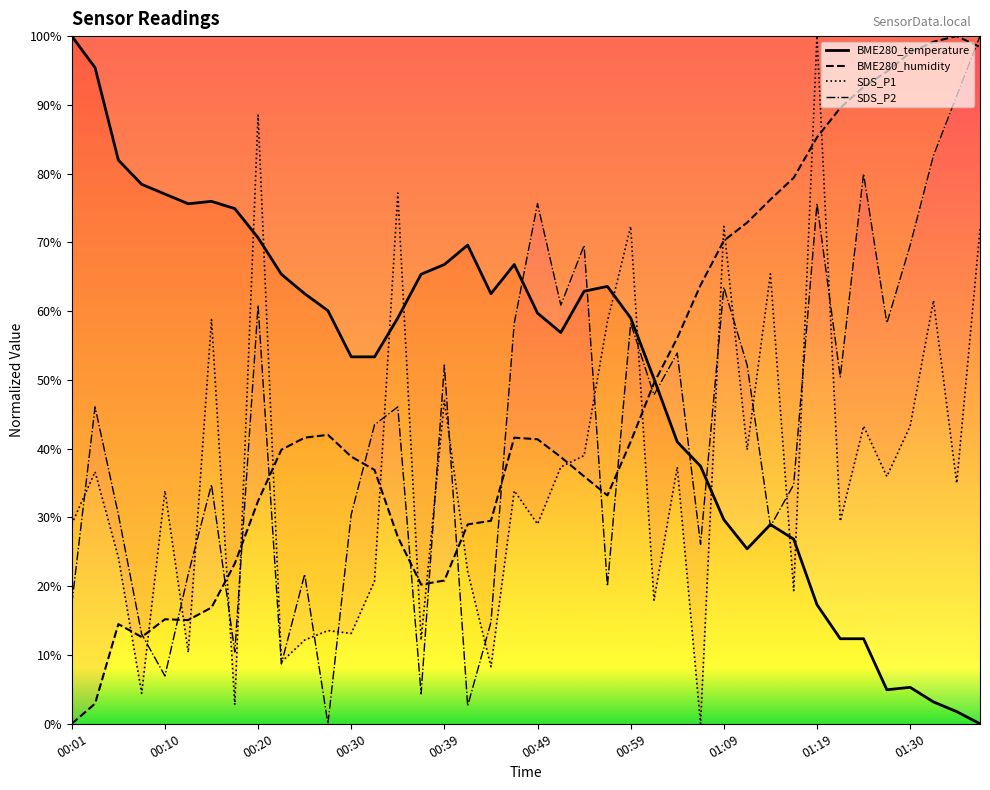

How many data points does each series have?

40